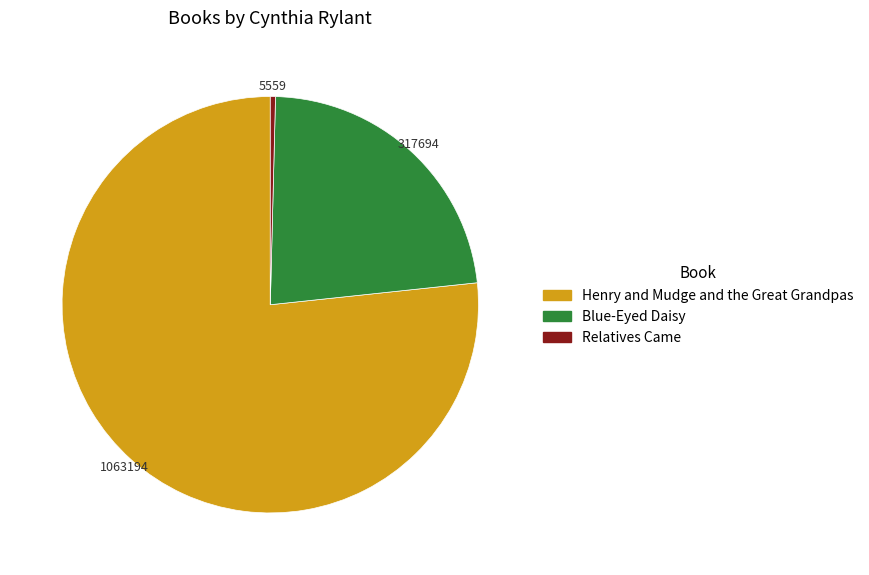

Is the sum of Relatives Came and Henry and Mudge and the Great Grandpas greater than half?

Yes